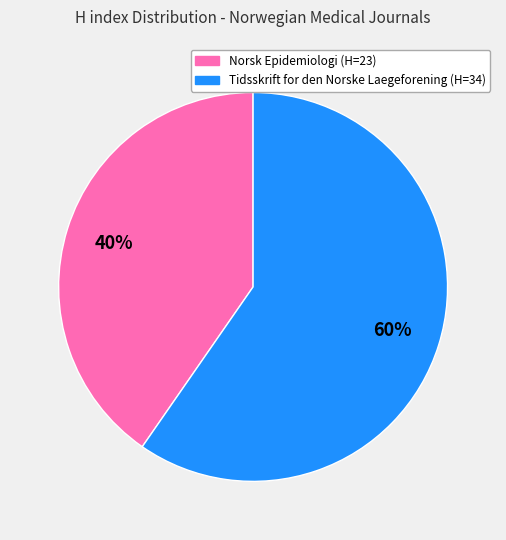

Which category has the smallest portion of the pie?

Norsk Epidemiologi